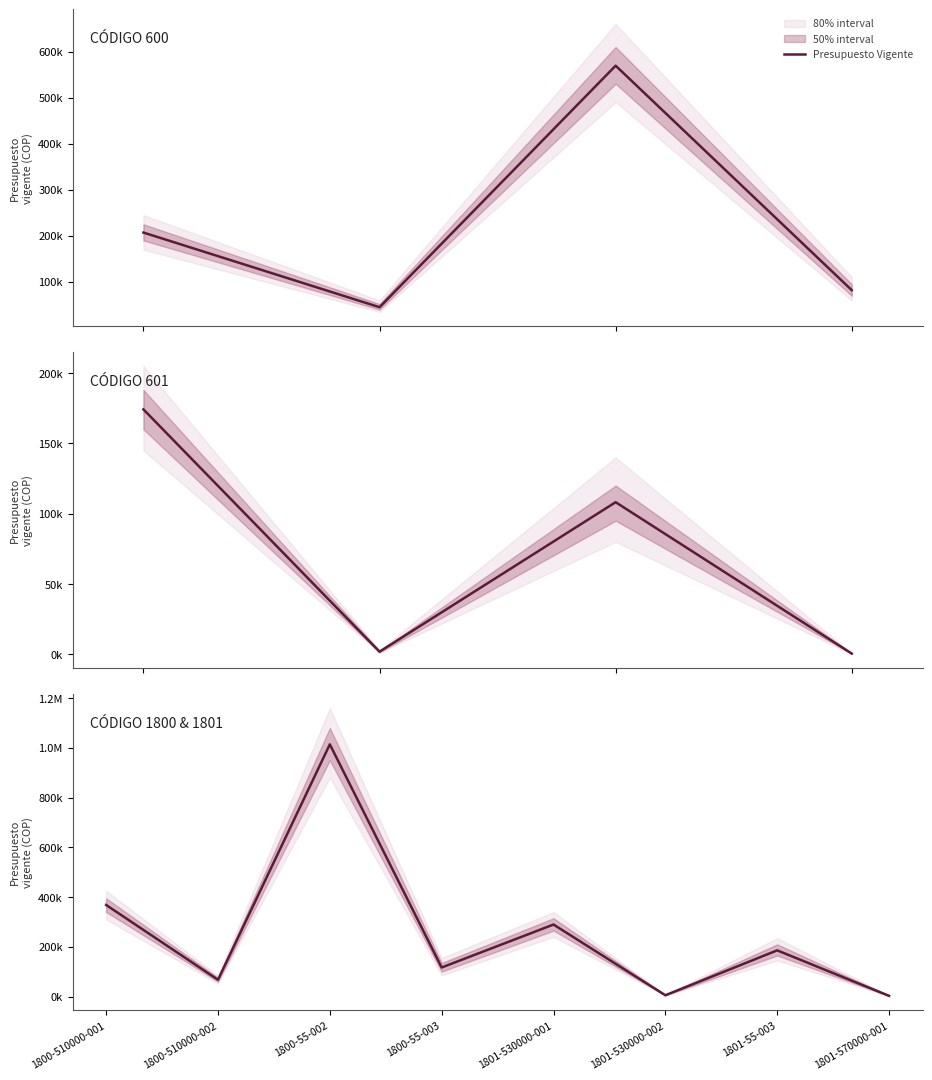

What is the ratio of the value at 1800-510000-002 to the value at 1800-55-003?

0.6